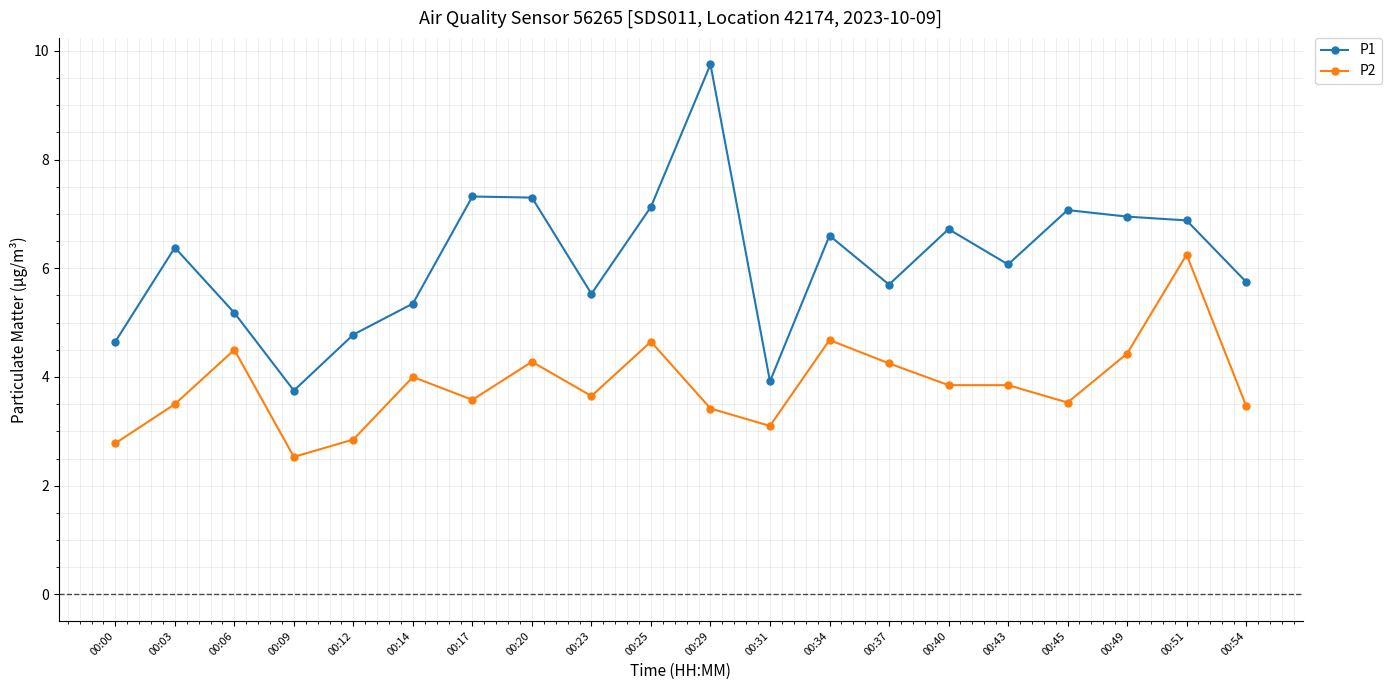

At which label is P2 closest to 4?

00:14